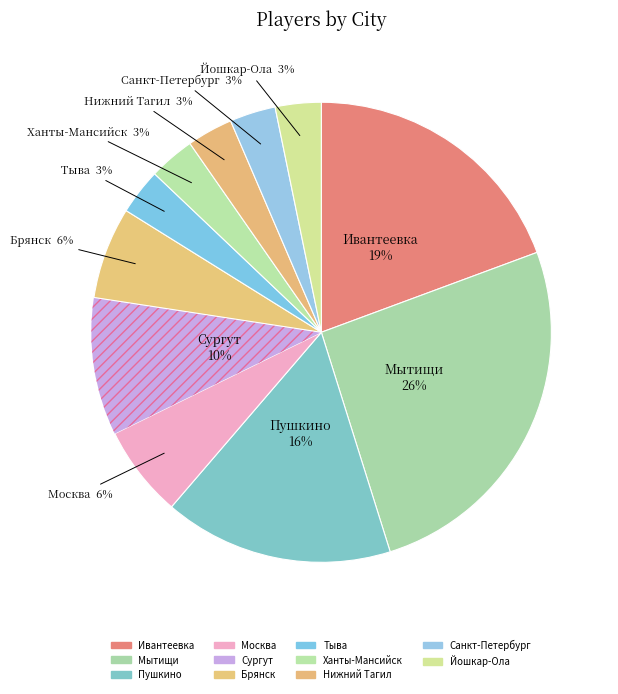

Between Ивантеевка and Санкт-Петербург, which is larger?

Ивантеевка